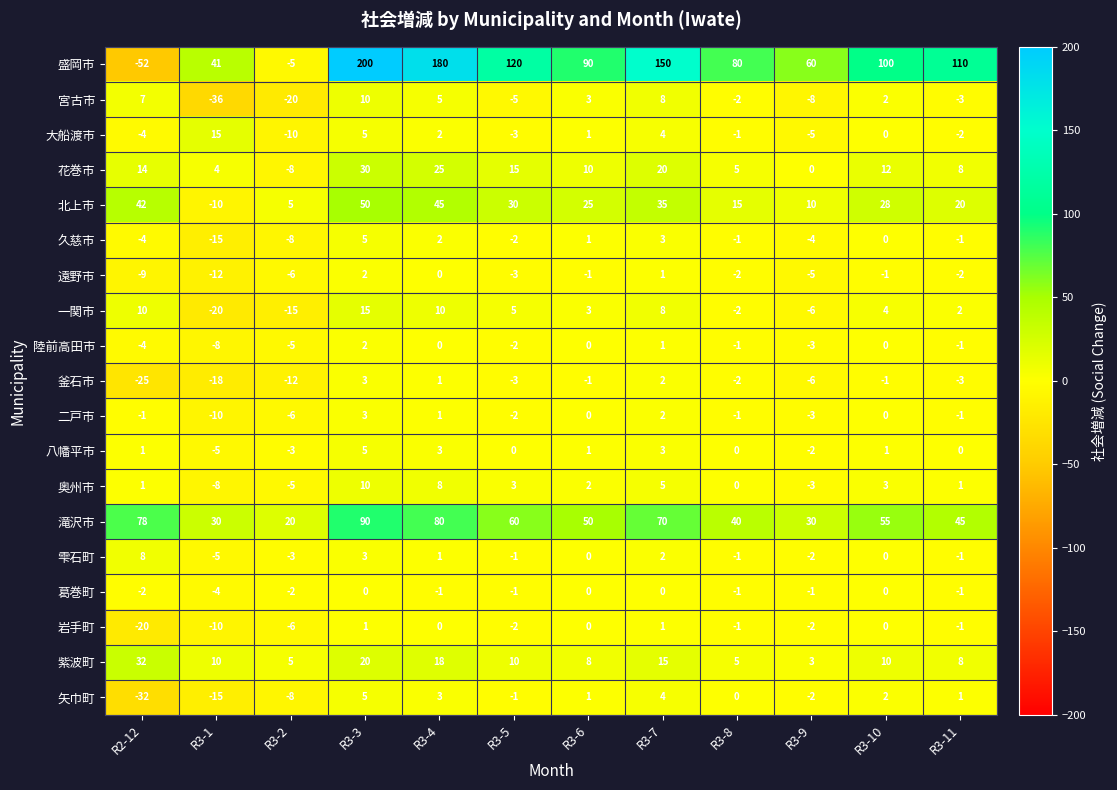

How many data points in 八幡平市 are less than 1?

6